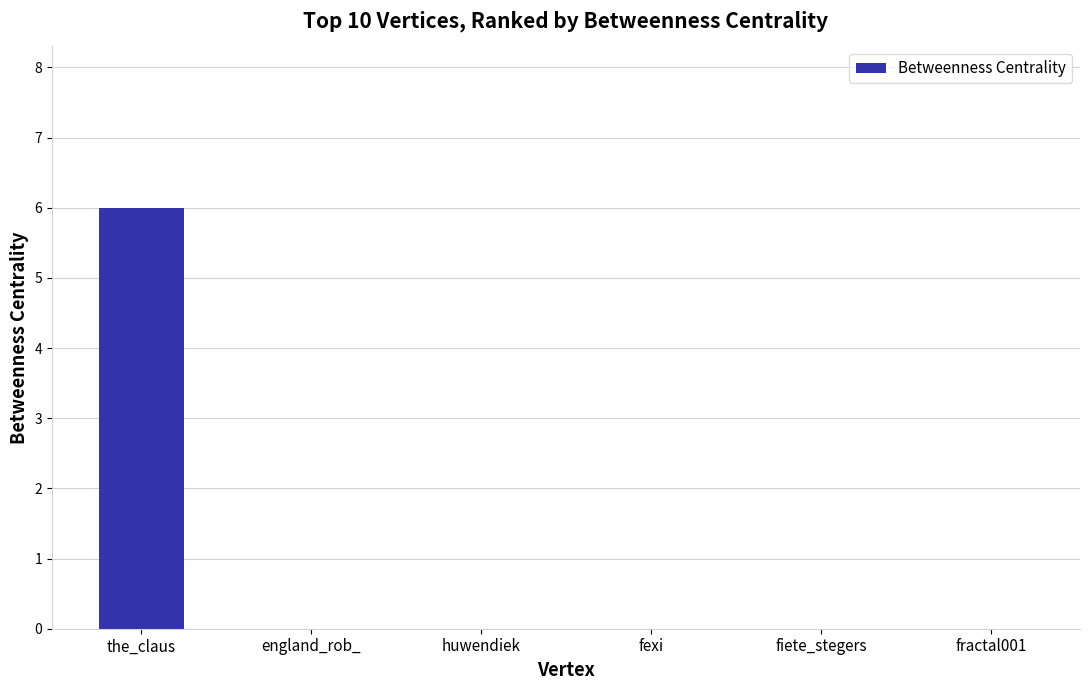

How many distinct data groups are displayed?

1